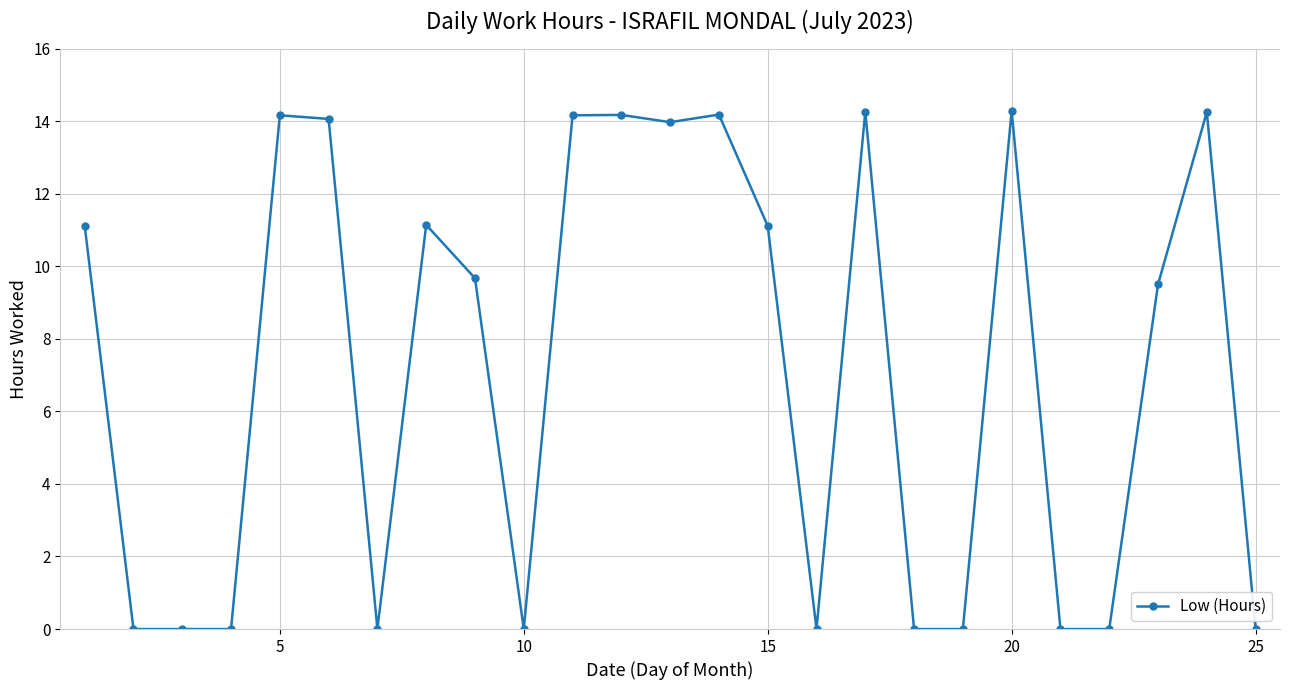

What is the maximum value shown in the chart?

14.3